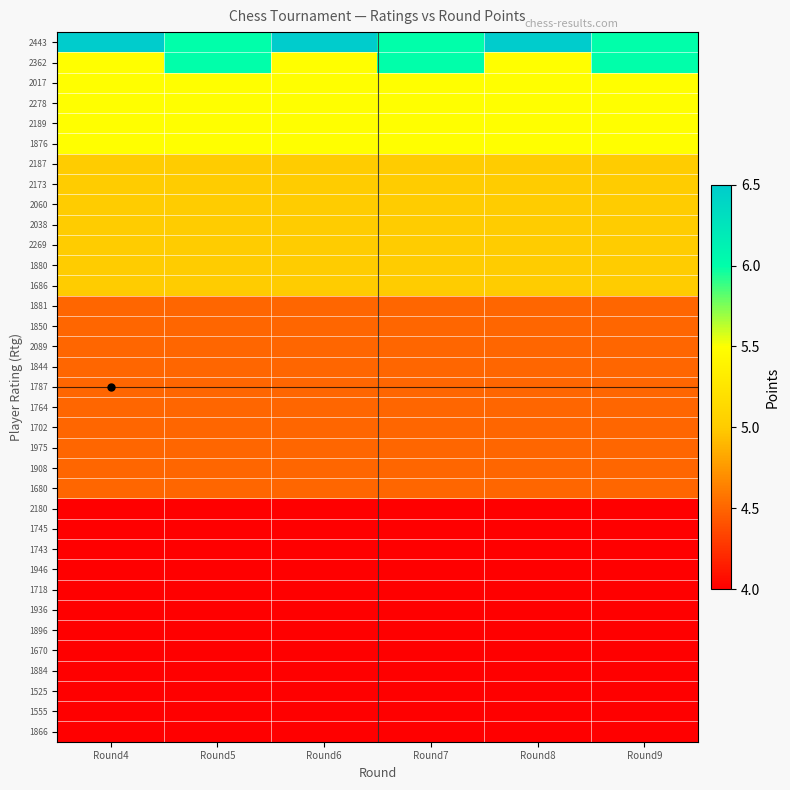

Which has a higher value, Round7 or Round8?

Round8